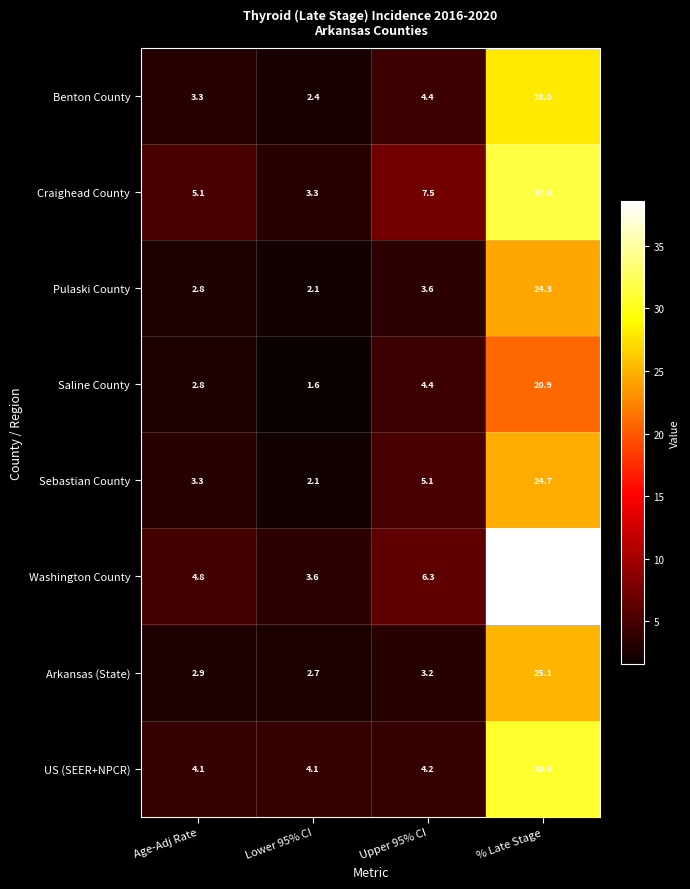

How many data points in Benton County are less than 4?

2